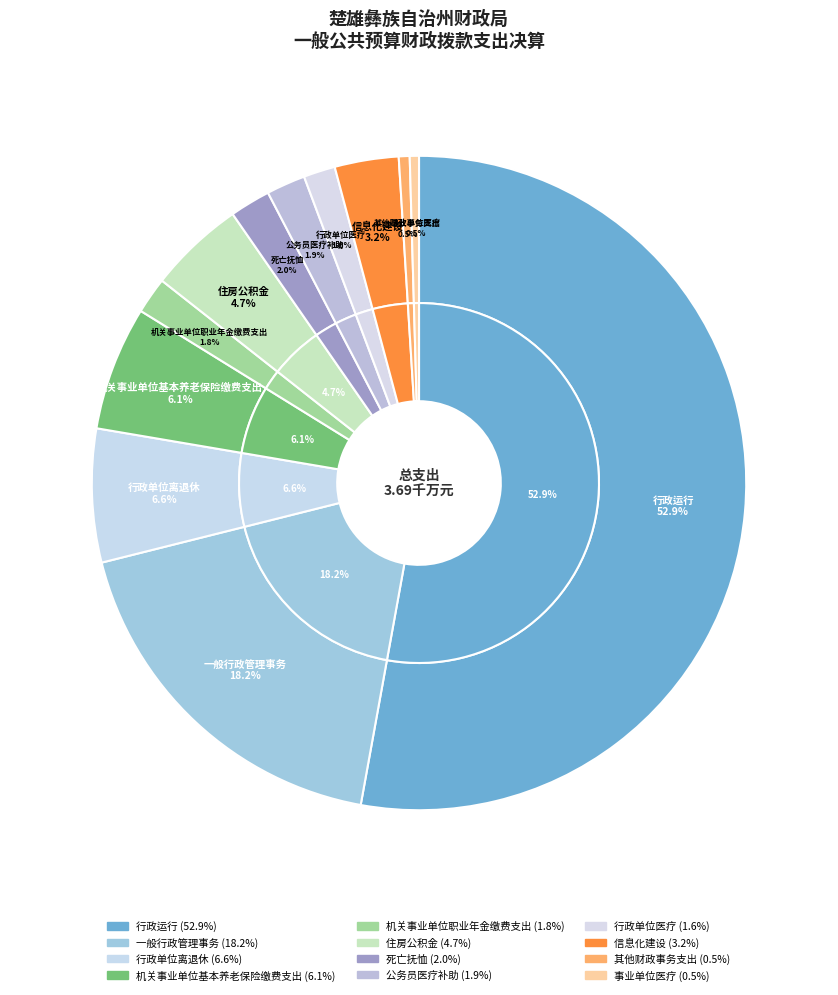

Which category has the smallest portion of the pie?

事业单位医疗